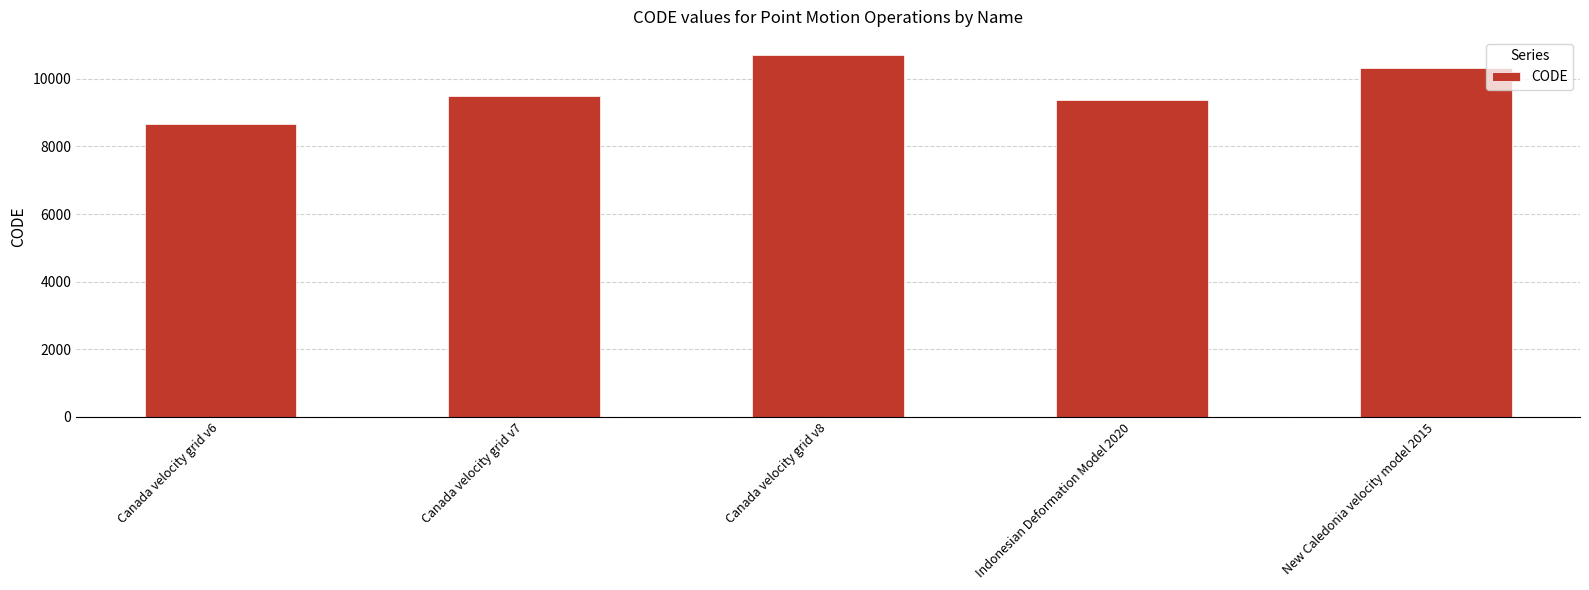

Which label corresponds to the smallest value in the chart?

Canada velocity grid v6